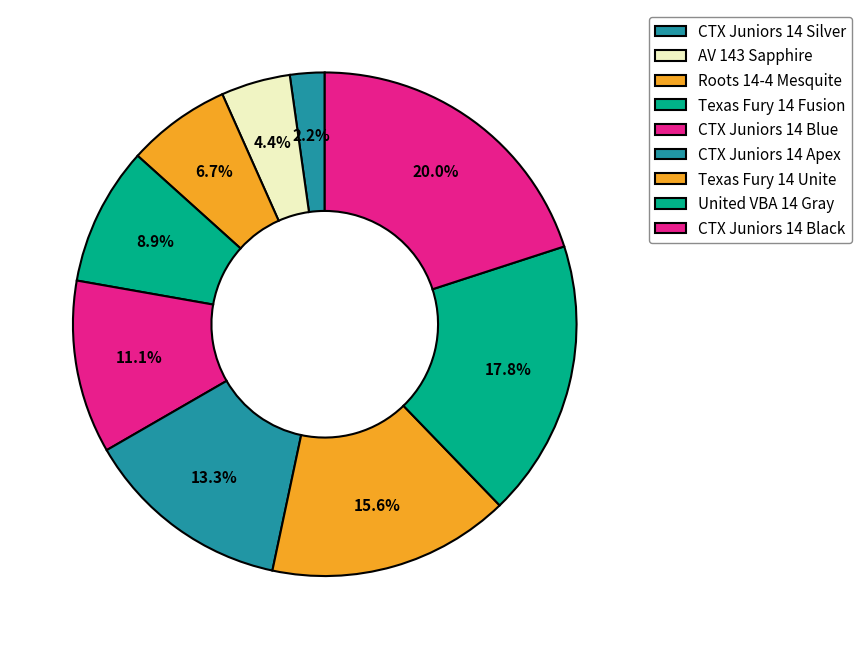

Combined, what portion of the pie is AV 143 Sapphire and CTX Juniors 14 Silver?

6.7%